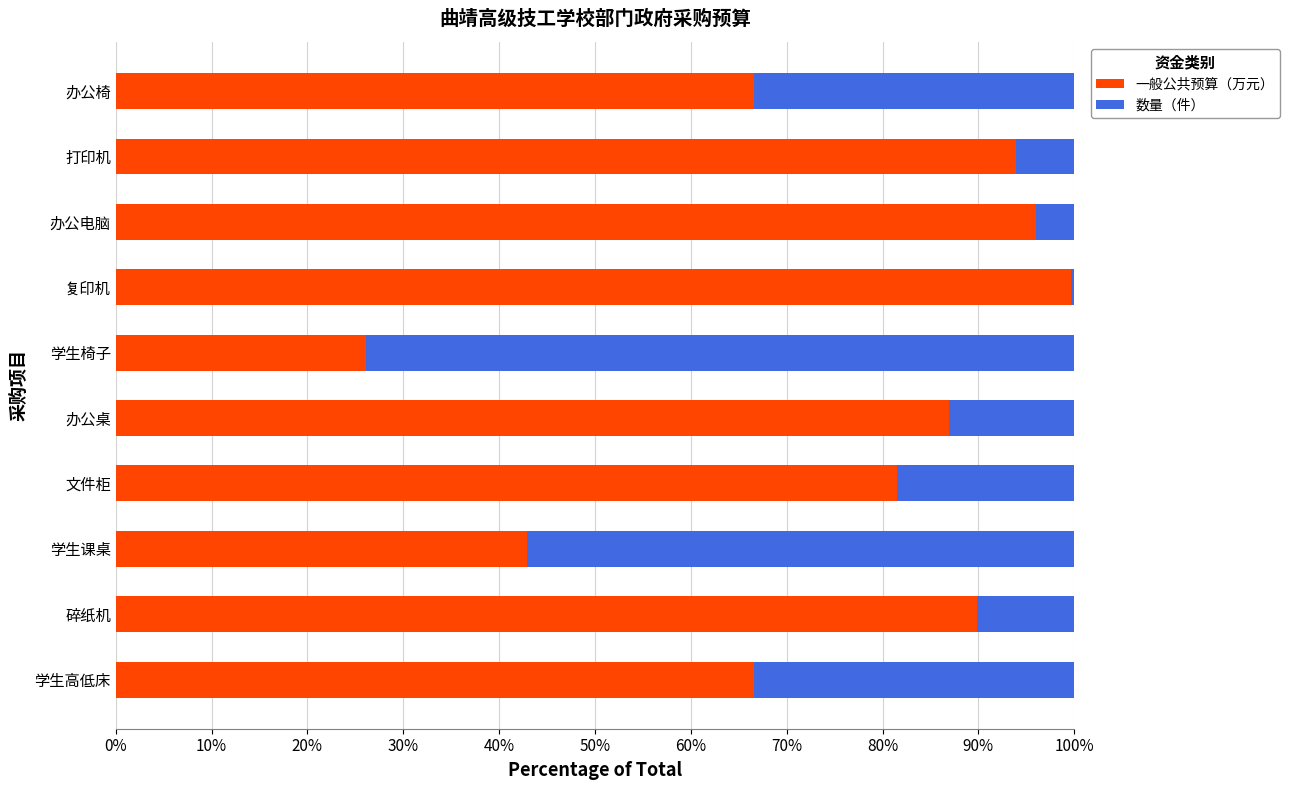

What is the difference between the 一般公共预算（万元） values at 办公电脑 and 学生高低床?

29.5